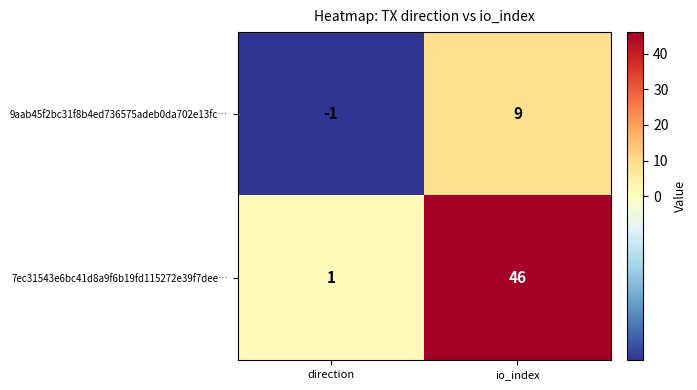

Is it true that 9aab45f2bc31f8b4ed736575adeb0da702e13fc… equals -1 at direction?

True